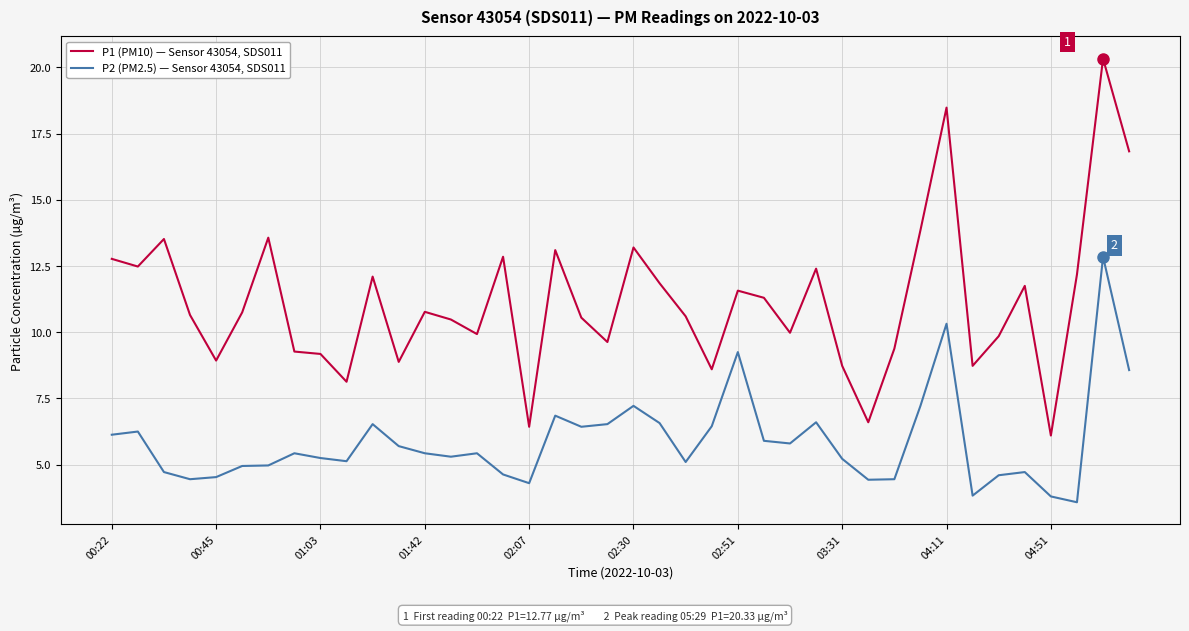

True or false: P1 (PM10) — Sensor 43054, SDS011 and P2 (PM2.5) — Sensor 43054, SDS011 intersect in this chart.

False